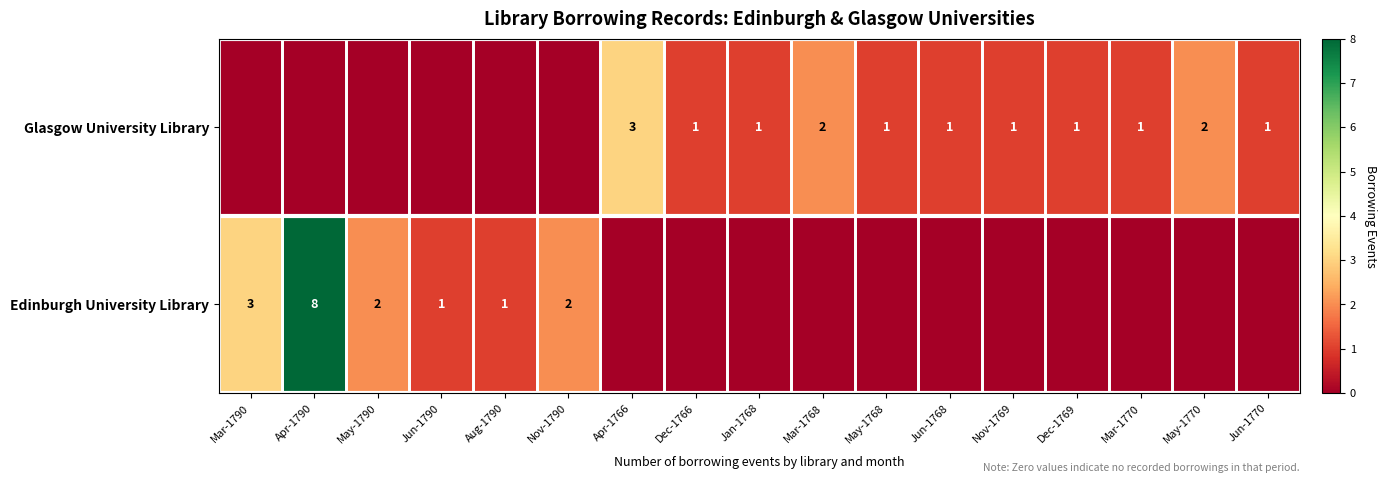

What is the sum of the Glasgow University Library values at May-1770 and Dec-1769?

3